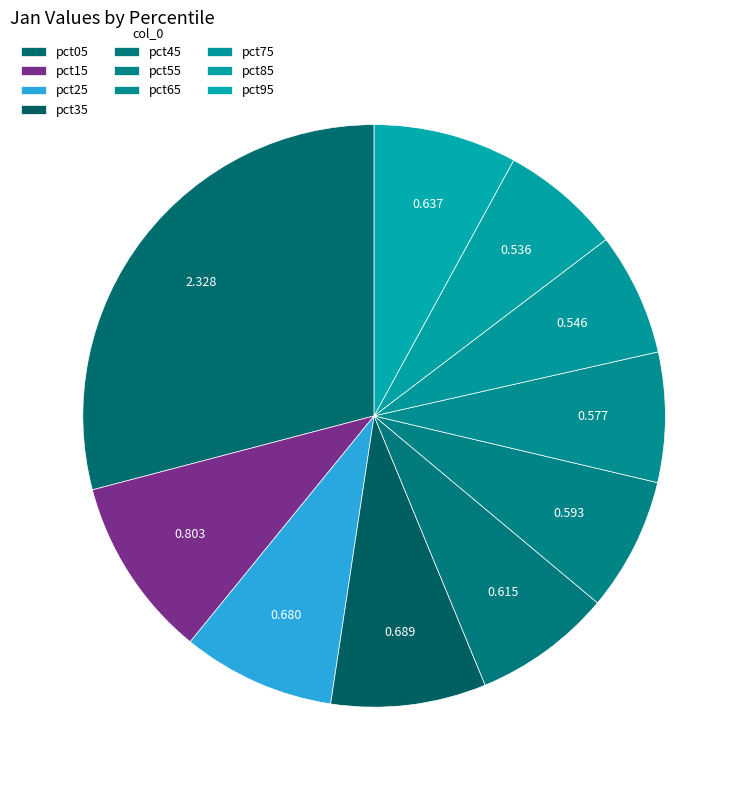

To the nearest percent, what percentage of the pie is pct45?

8%